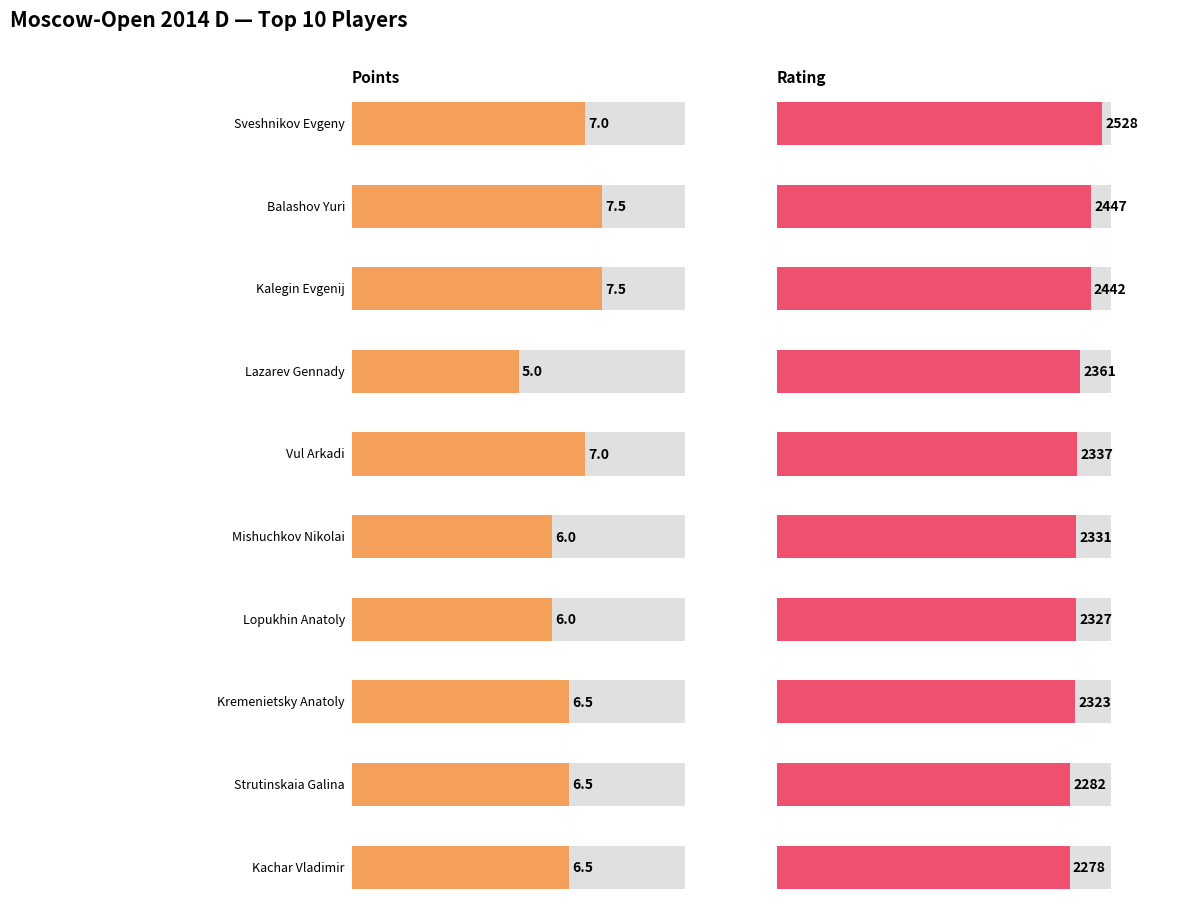

What value does the Rating series have at Sveshnikov Evgeny?

2528.0